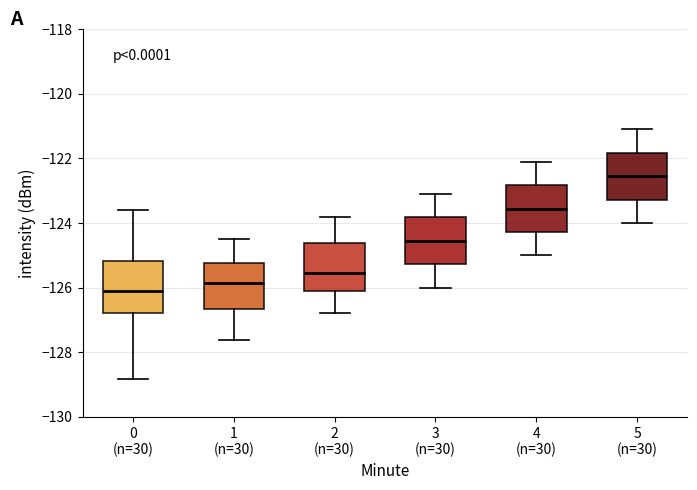

Reading left to right, read every box against the y-axis: the position of its median line, the range the box covers, and the ends of its whiskers. The values are not printed on the chart, so give them approximately, as read against the axis.

0 (n=30): median -126.0, box -126.8 to -125.2, whiskers -128.8 to -123.6
1 (n=30): median -125.8, box -126.6 to -125.2, whiskers -127.6 to -124.4
2 (n=30): median -125.6, box -126.0 to -124.6, whiskers -126.8 to -123.8
3 (n=30): median -124.6, box -125.2 to -123.8, whiskers -126.0 to -123.0
4 (n=30): median -123.6, box -124.2 to -122.8, whiskers -125.0 to -122.0
5 (n=30): median -122.6, box -123.2 to -121.8, whiskers -124.0 to -121.0